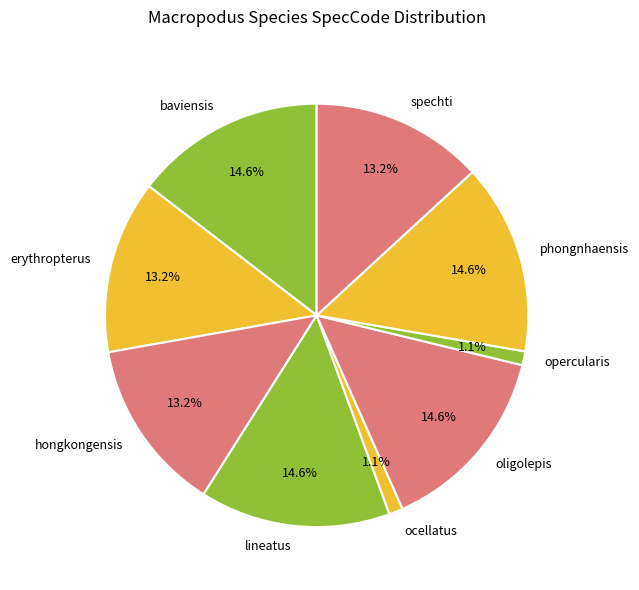

What is the ratio of the value at erythropterus to the value at baviensis?

0.9